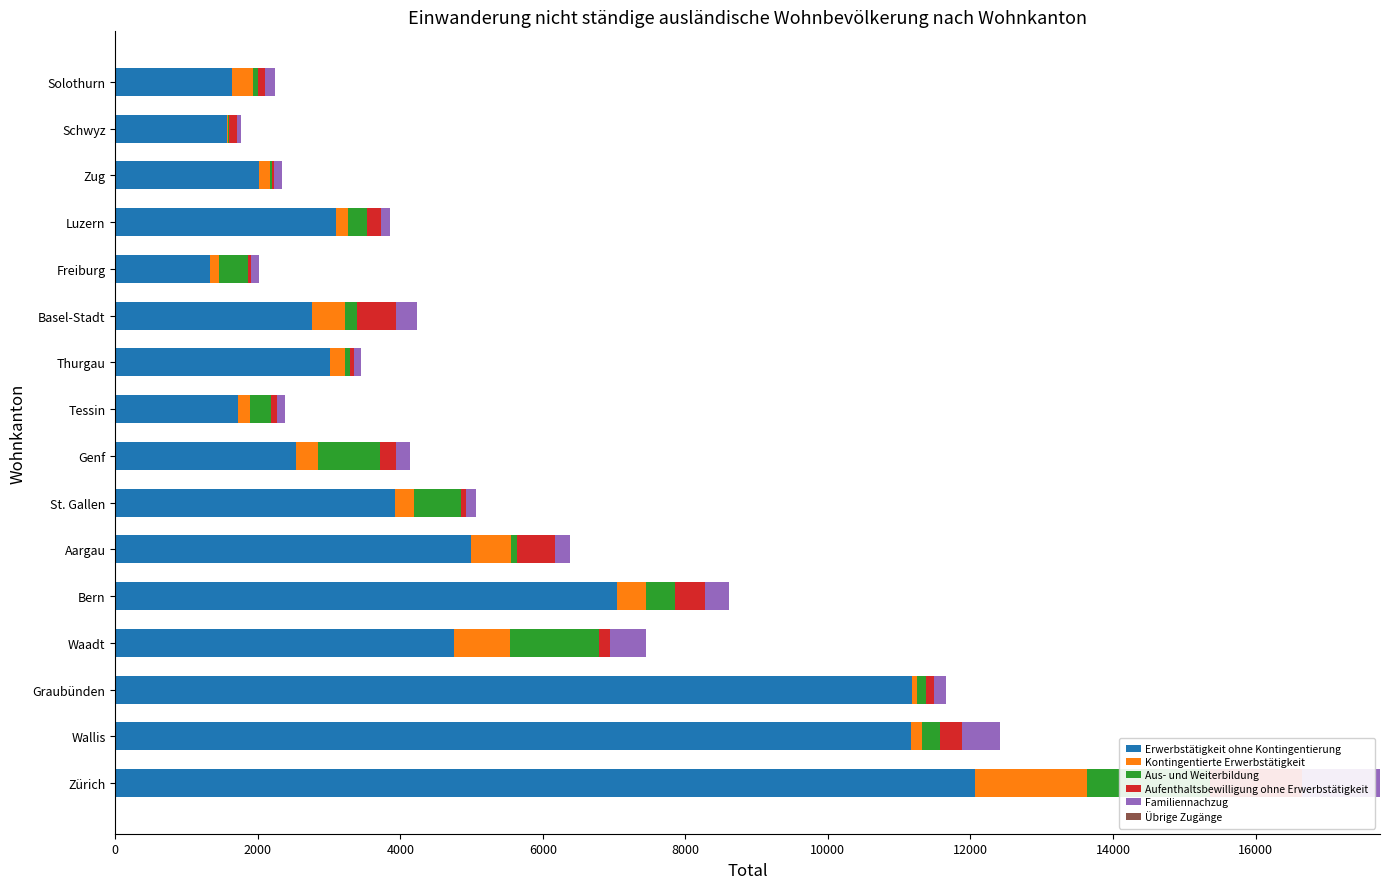

What is the average value of the Aufenthaltsbewilligung ohne Erwerbstätigkeit series?

269